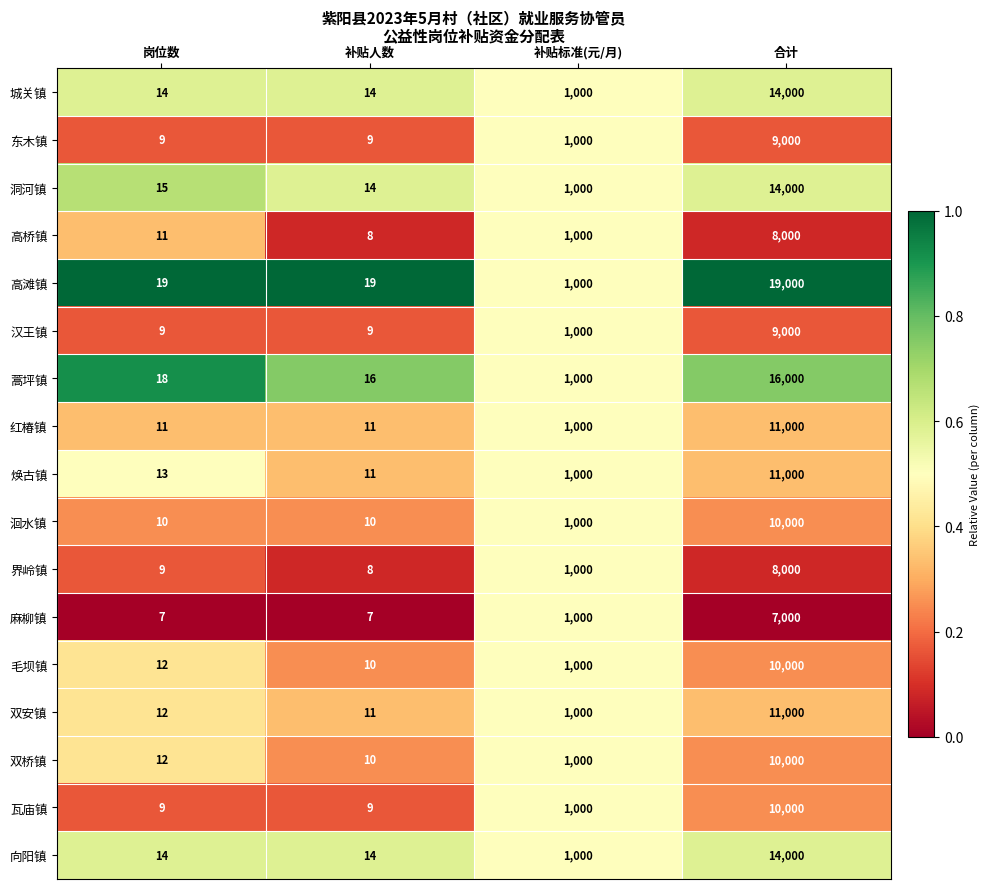

What is the difference between the maximum and second lowest values in the 界岭镇 series?

7991